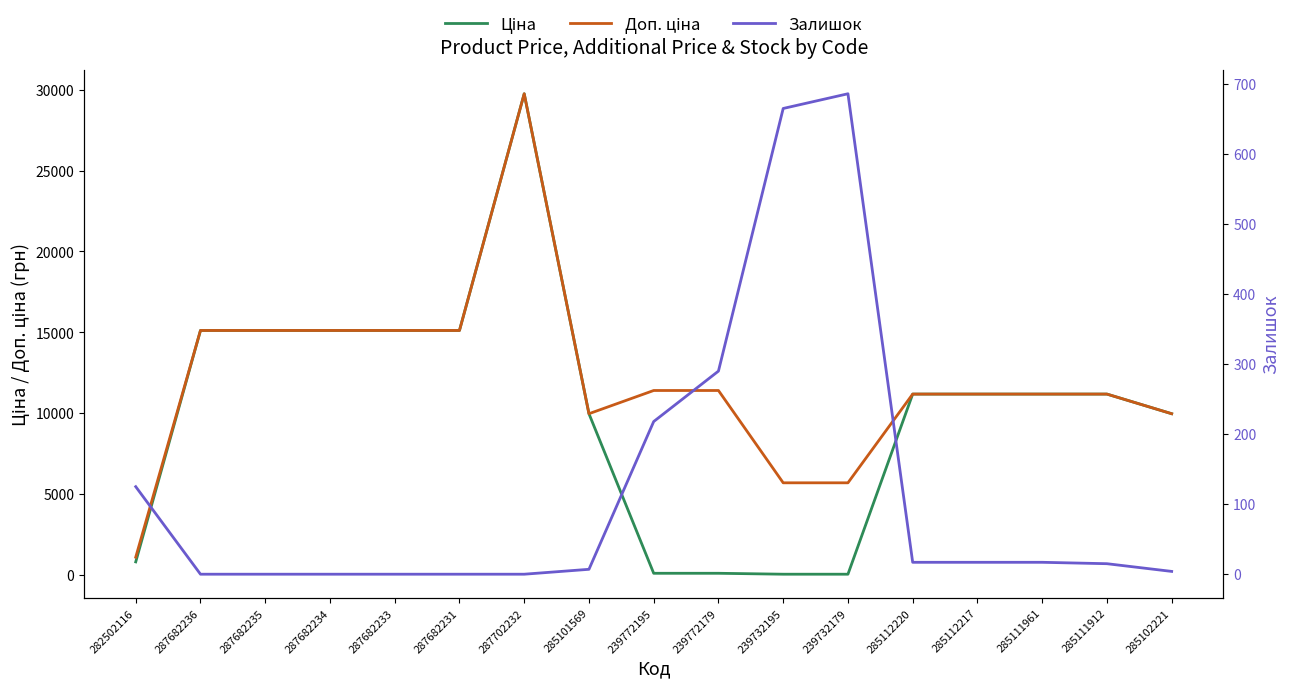

Which series has the largest range (max minus min)?

Ціна